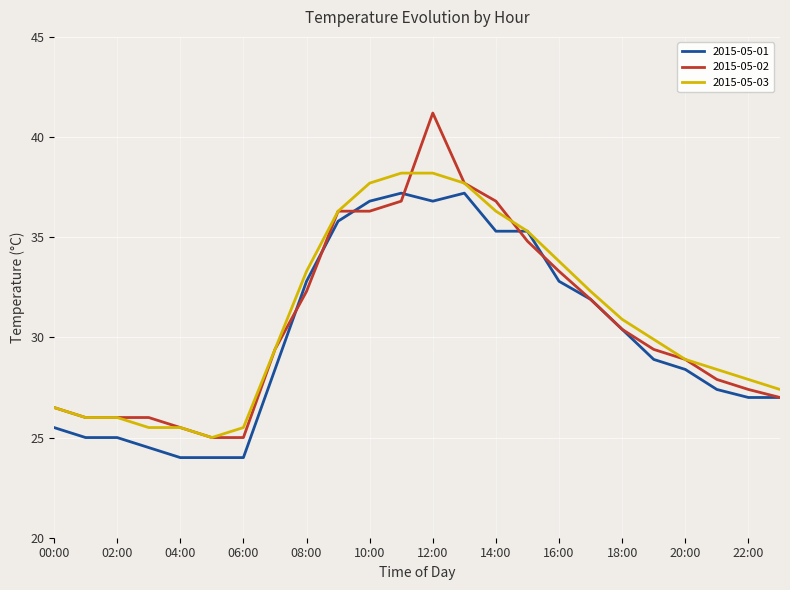

Which series has the widest spread of values?

2015-05-02